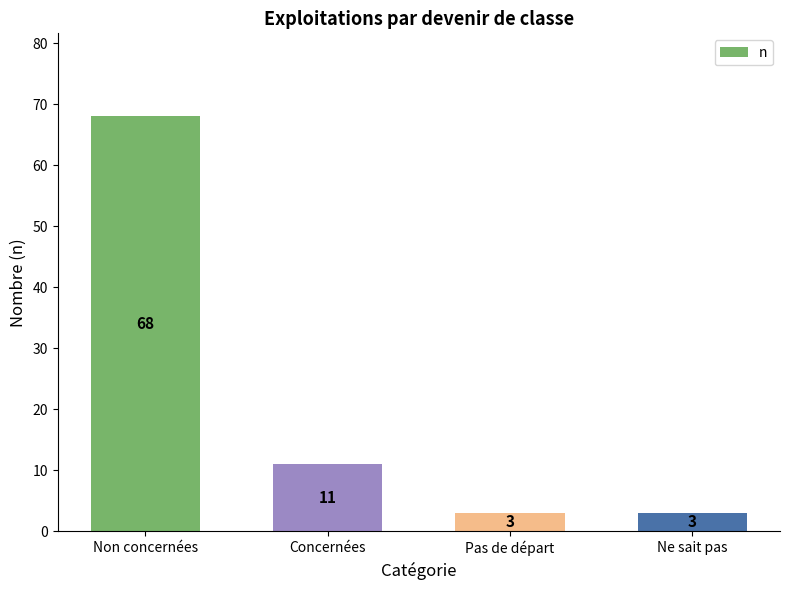

What is the value of the 3rd bar from the left?

3